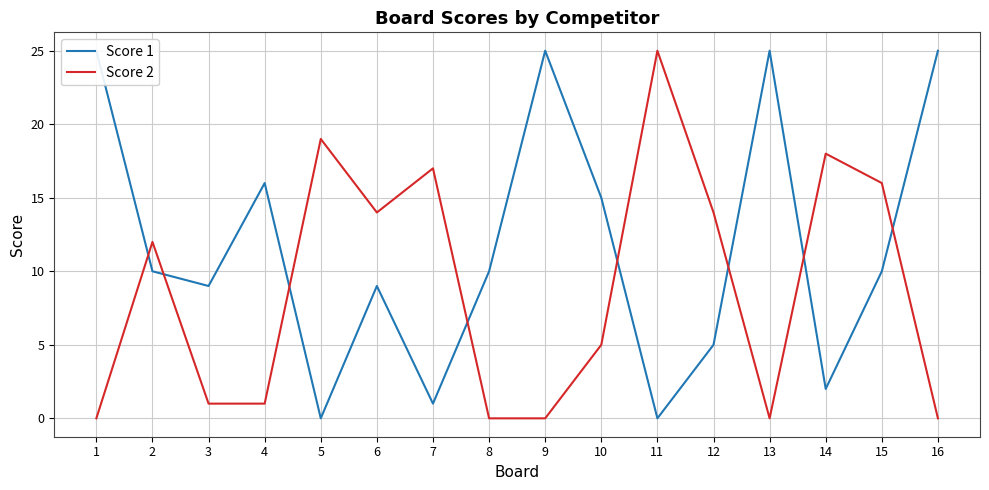

Where is Score 1 nearest to the value 12?

2